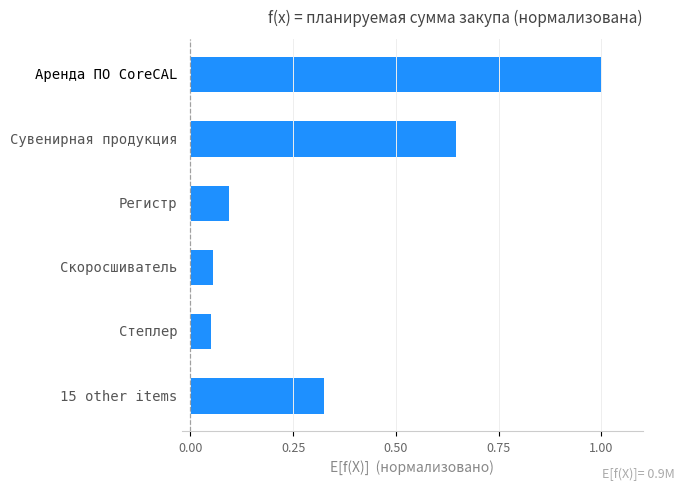

What is the maximum value shown in the chart?

1.0